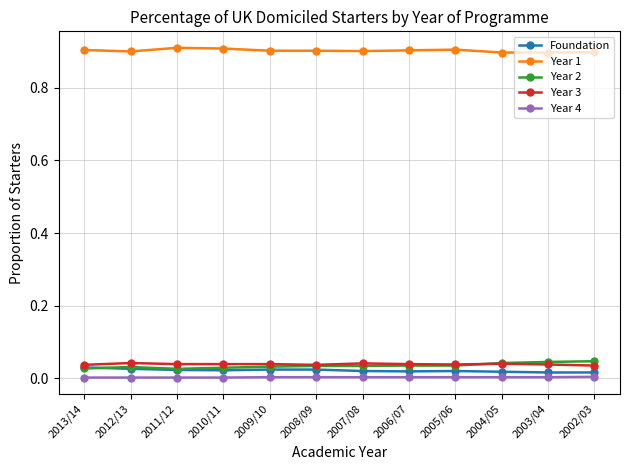

True or false: Year 1 and Year 3 cross at least once.

False